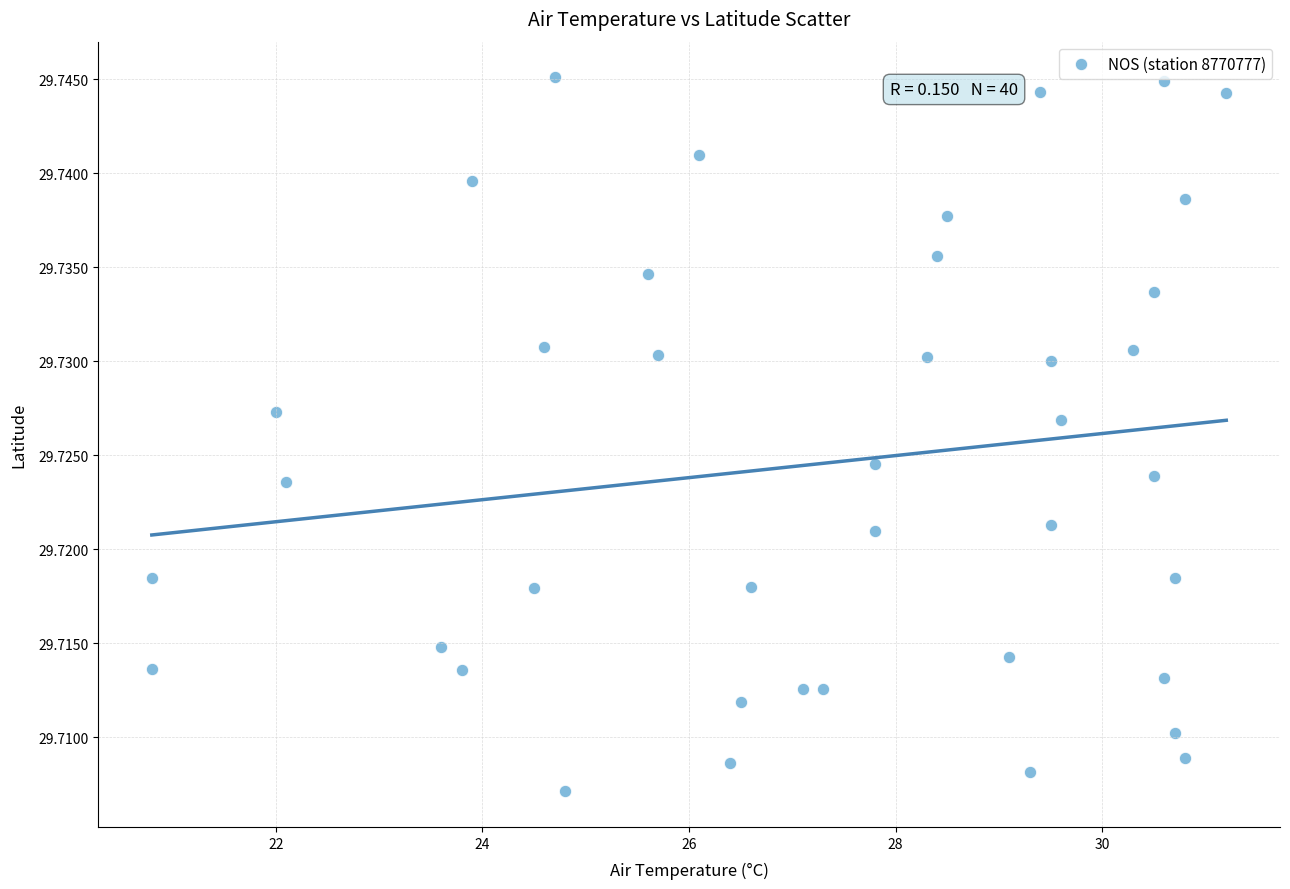

What is the range of X values (max minus min)?

10.4